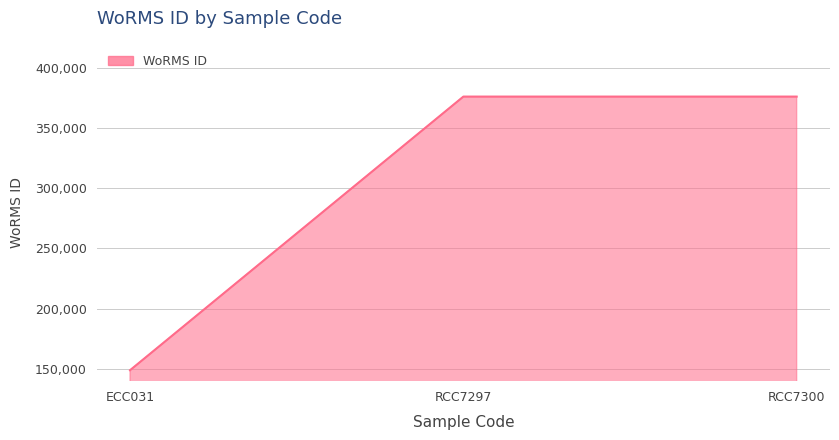

What is the smallest value displayed?

149074